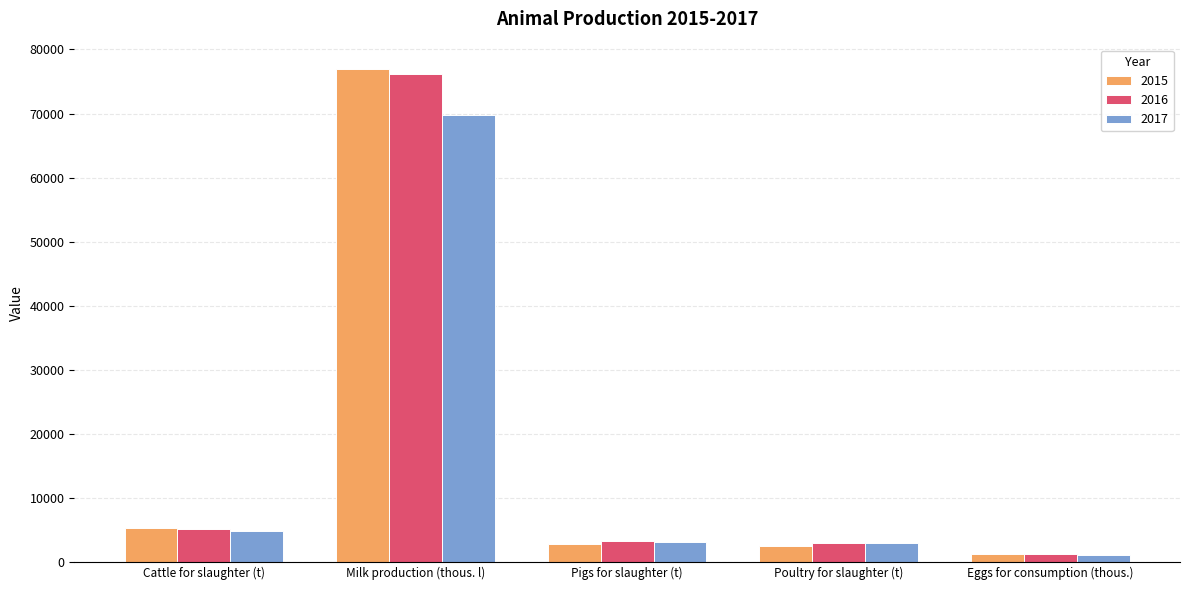

What is the sum of the 2015 values at Pigs for slaughter (t) and Eggs for consumption (thous.)?

4092.6